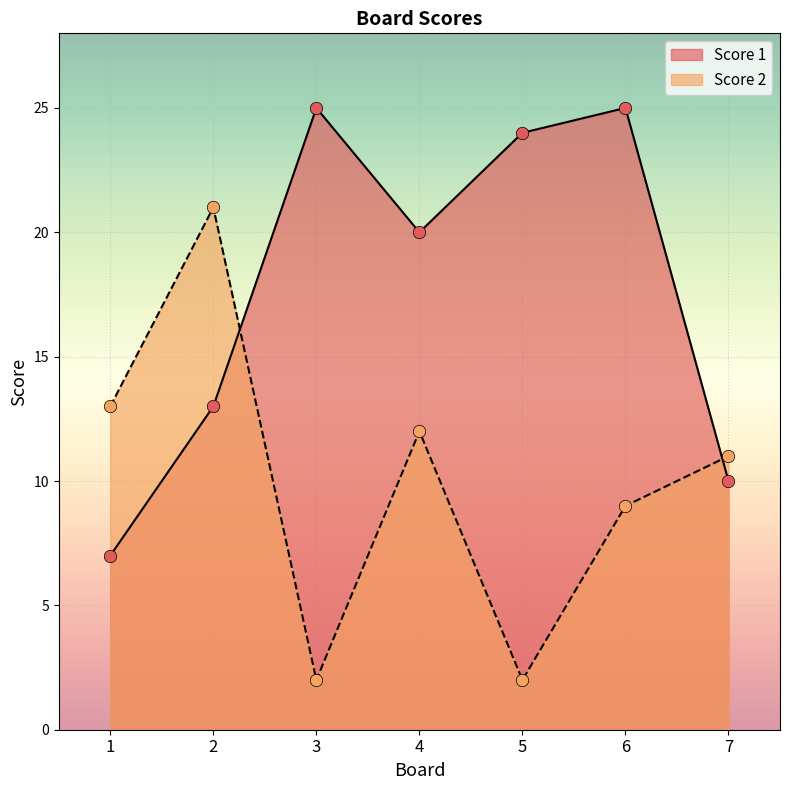

What is the total value across all series at 5?

26